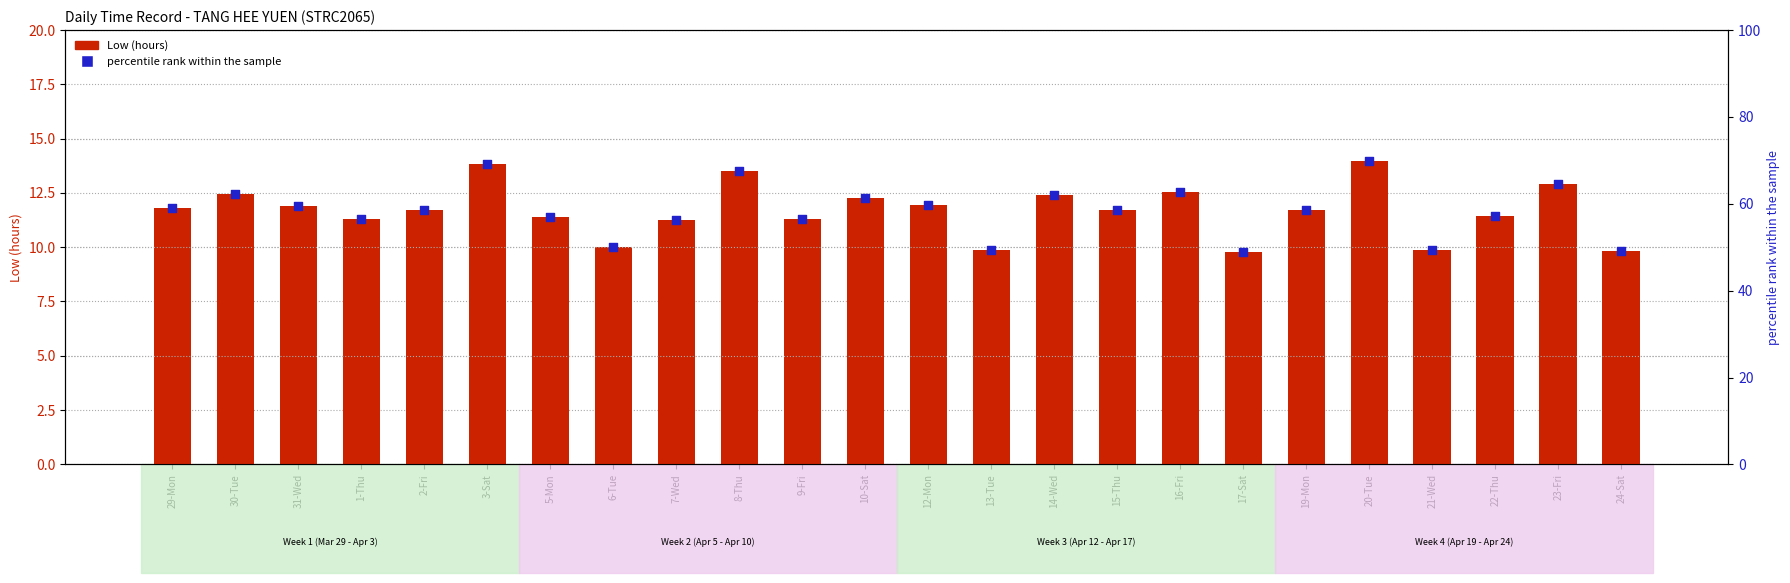

What is the total value across all series at 3-Sat?

83.1